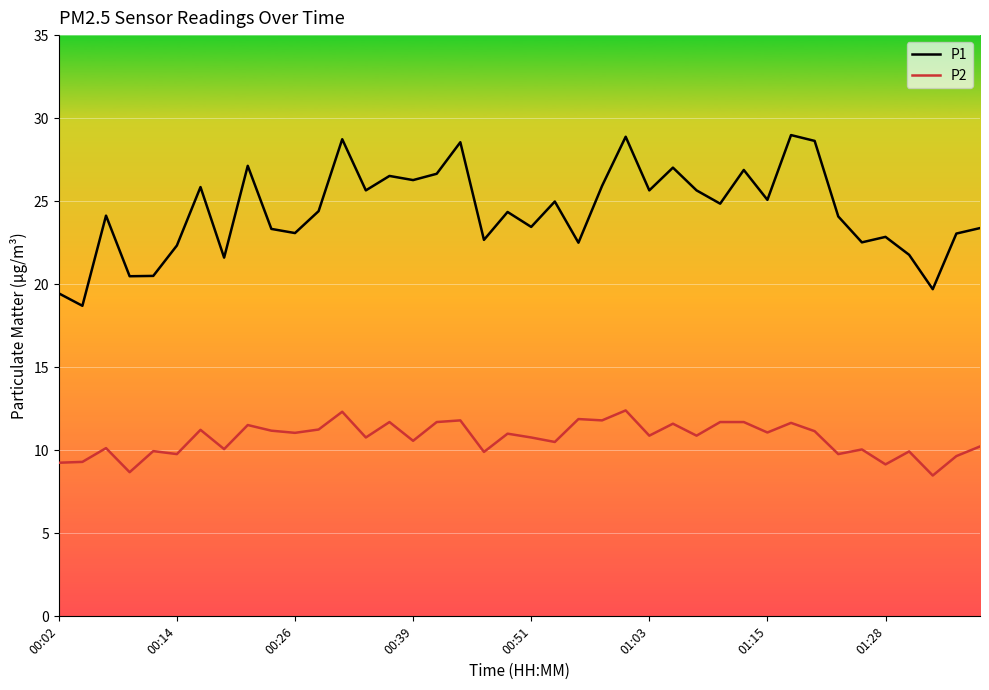

Rank the series by their average value, from lowest to highest.

P2, P1